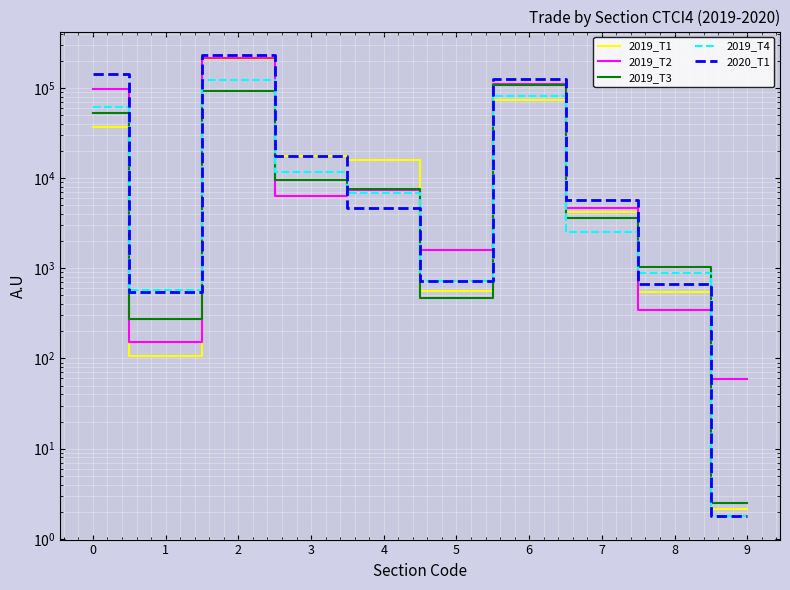

At which category is the sum across all series the highest?

2